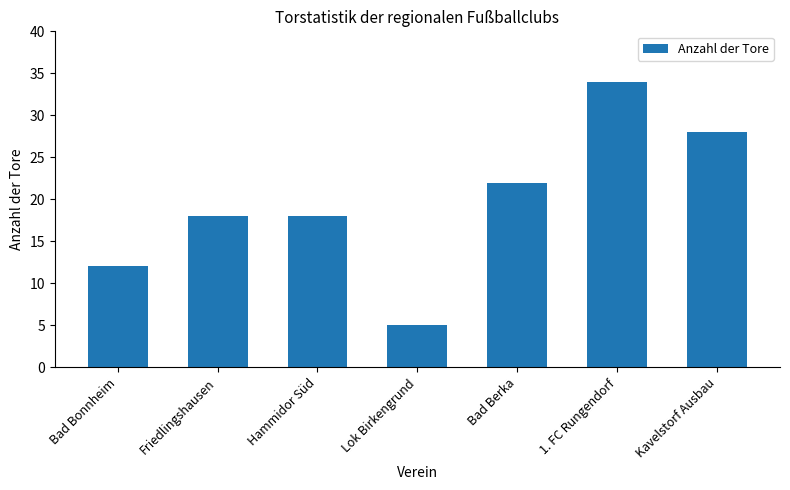

Count the number of categories in the chart.

7